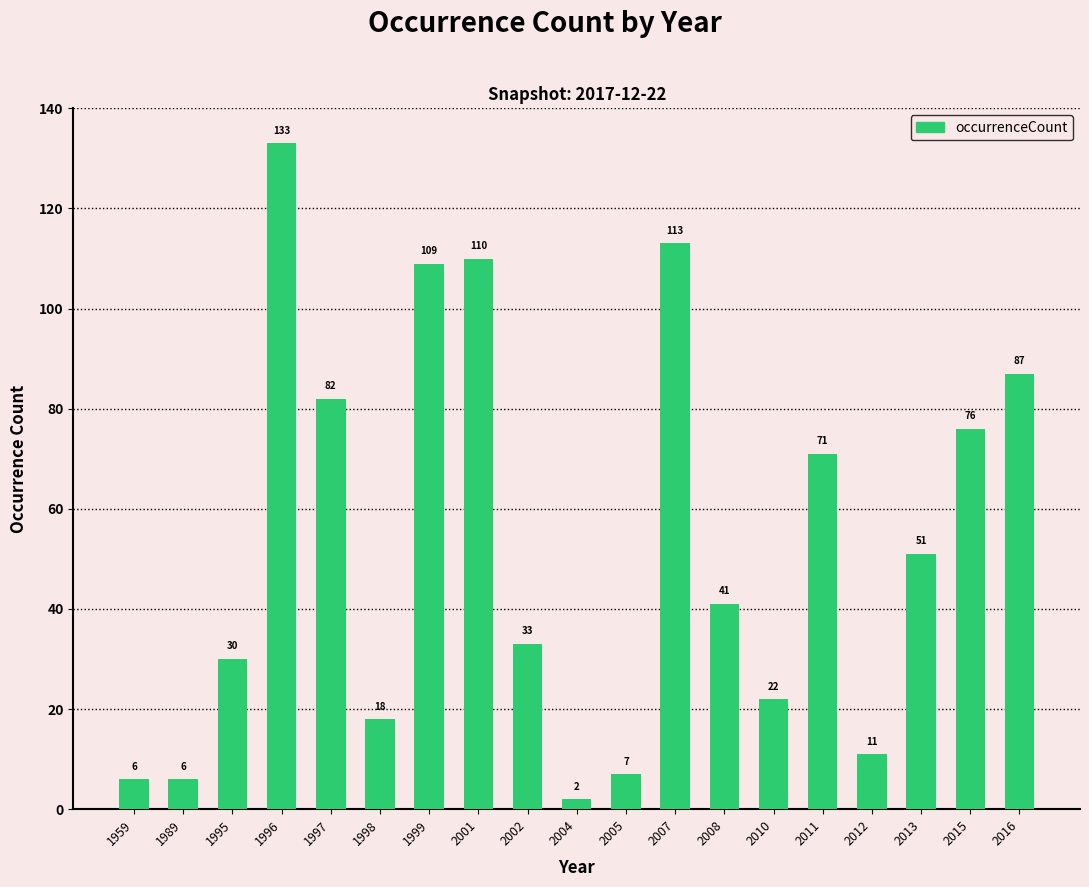

At which label does the data first exceed 41?

1996